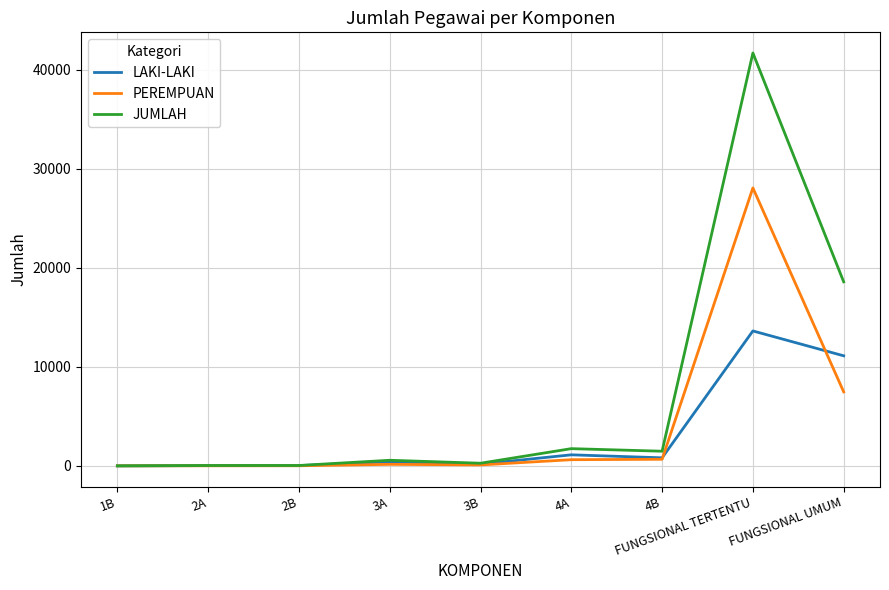

The JUMLAH series shows 41699 at FUNGSIONAL TERTENTU. True or false?

True